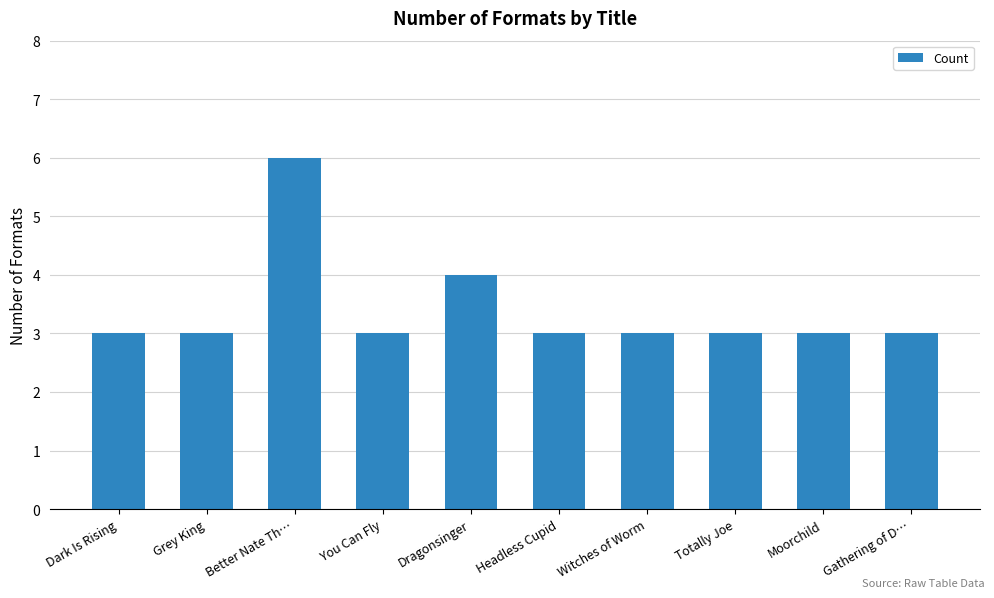

The chart shows a value of 3 at Witches of Worm. True or false?

True